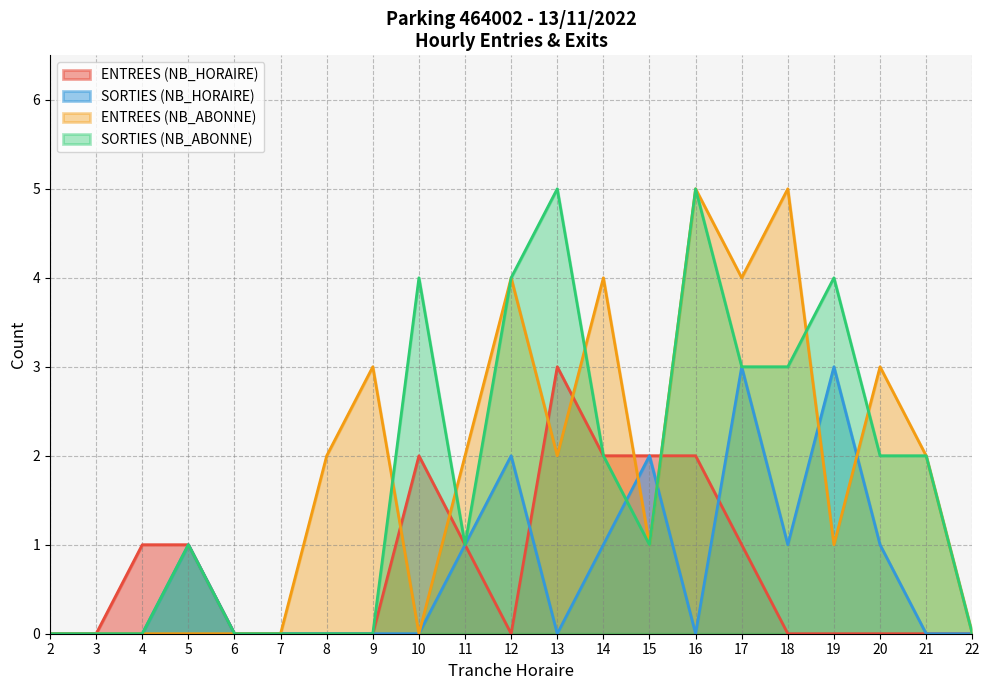

How many lines are shown in the chart?

4